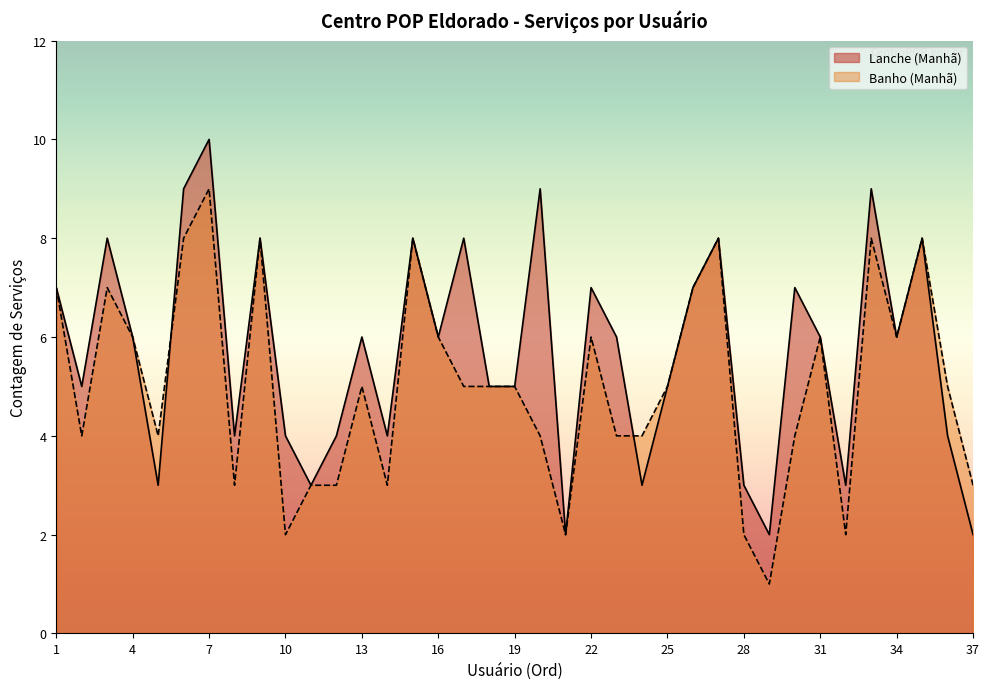

At how many categories does at least one series exceed 2?

35